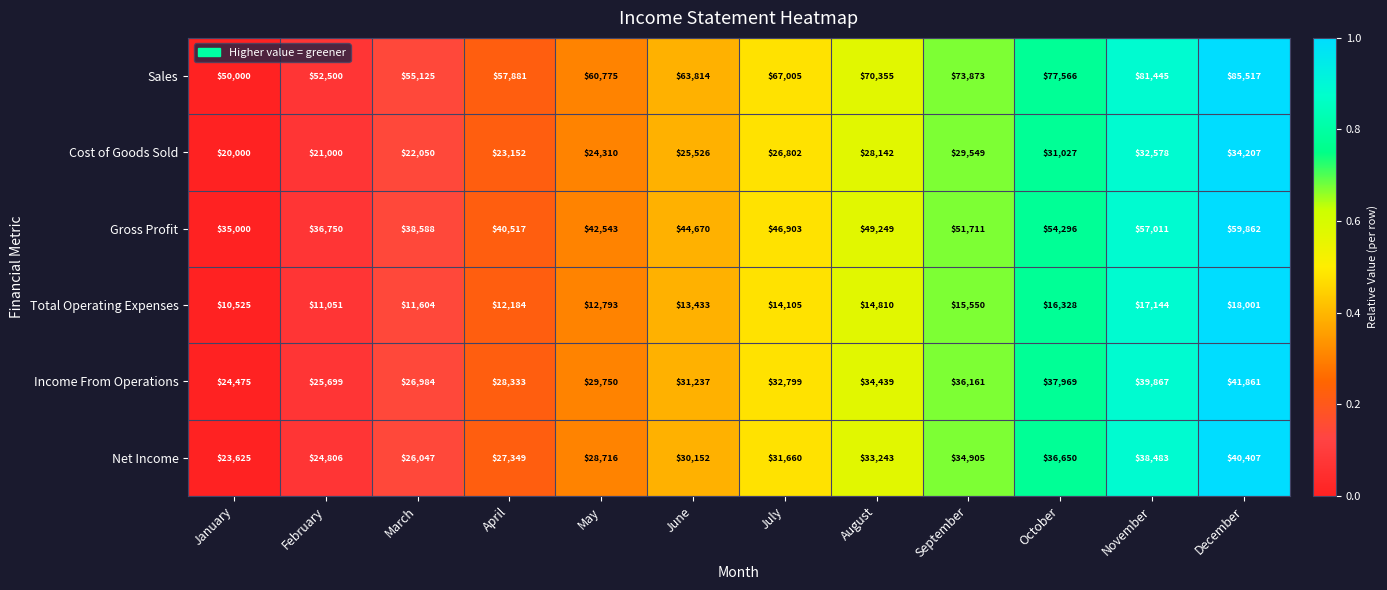

The value of Gross Profit at April is 15624. True or false?

False